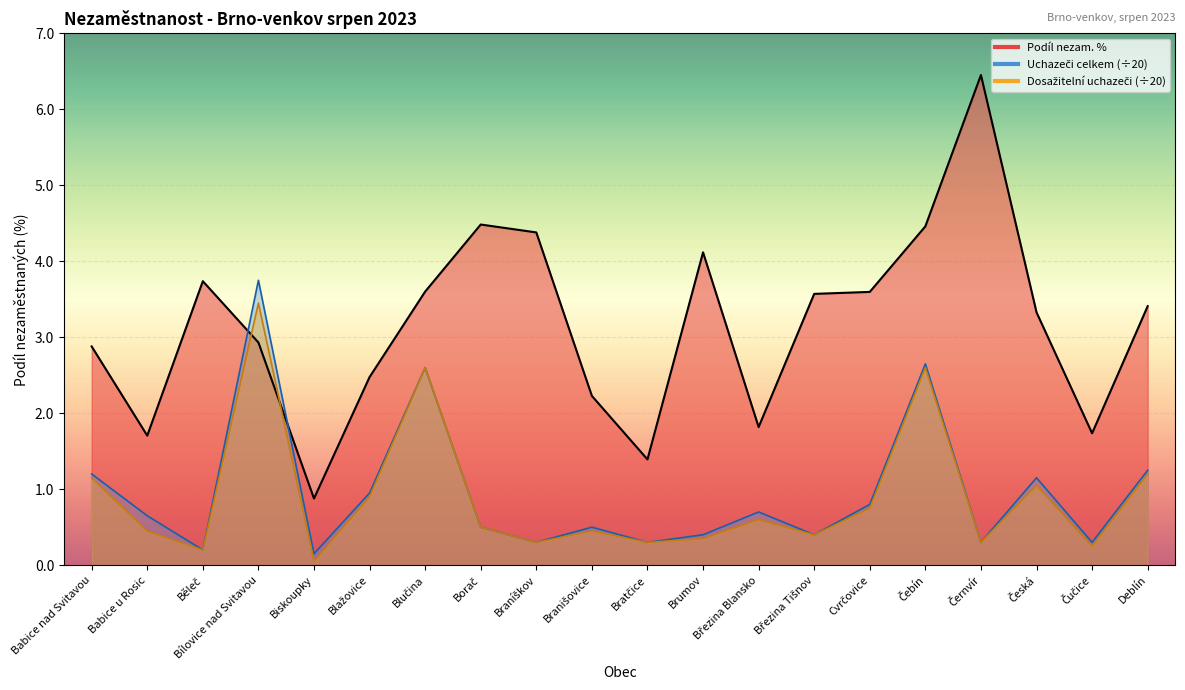

Which label corresponds to the largest value in the chart?

Černvír